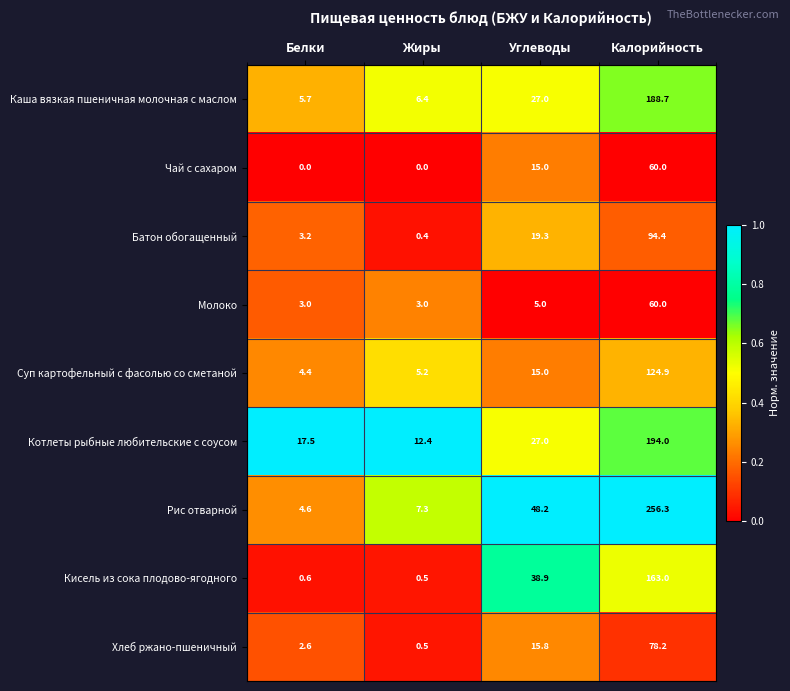

What is the sum of the Молоко values at Белки and Углеводы?

8.0